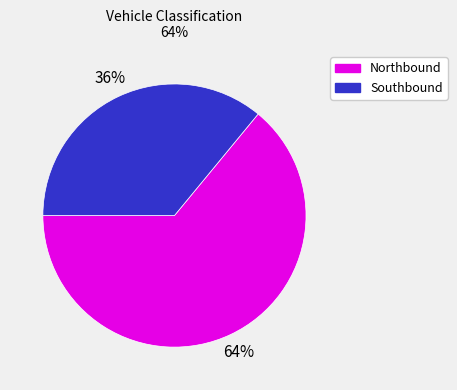

Is there any slice that represents more than half of the pie?

Yes